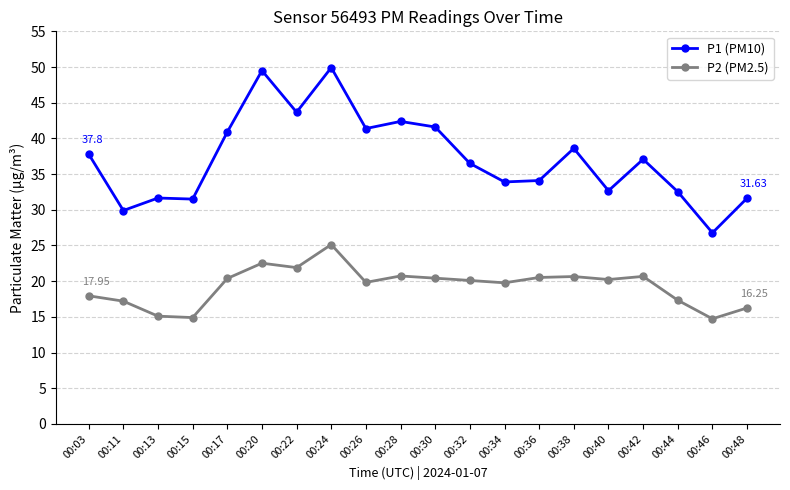

At which category is the sum across all series the highest?

00:24